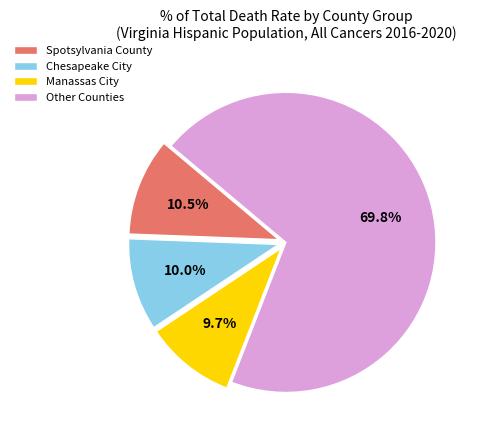

Do Chesapeake City and Other Counties together represent more than half of the pie?

Yes